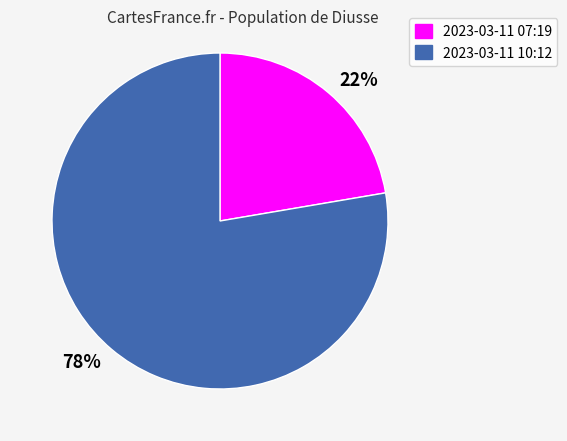

Approximately how many times larger is the value at 78% compared to 22%?

3.5